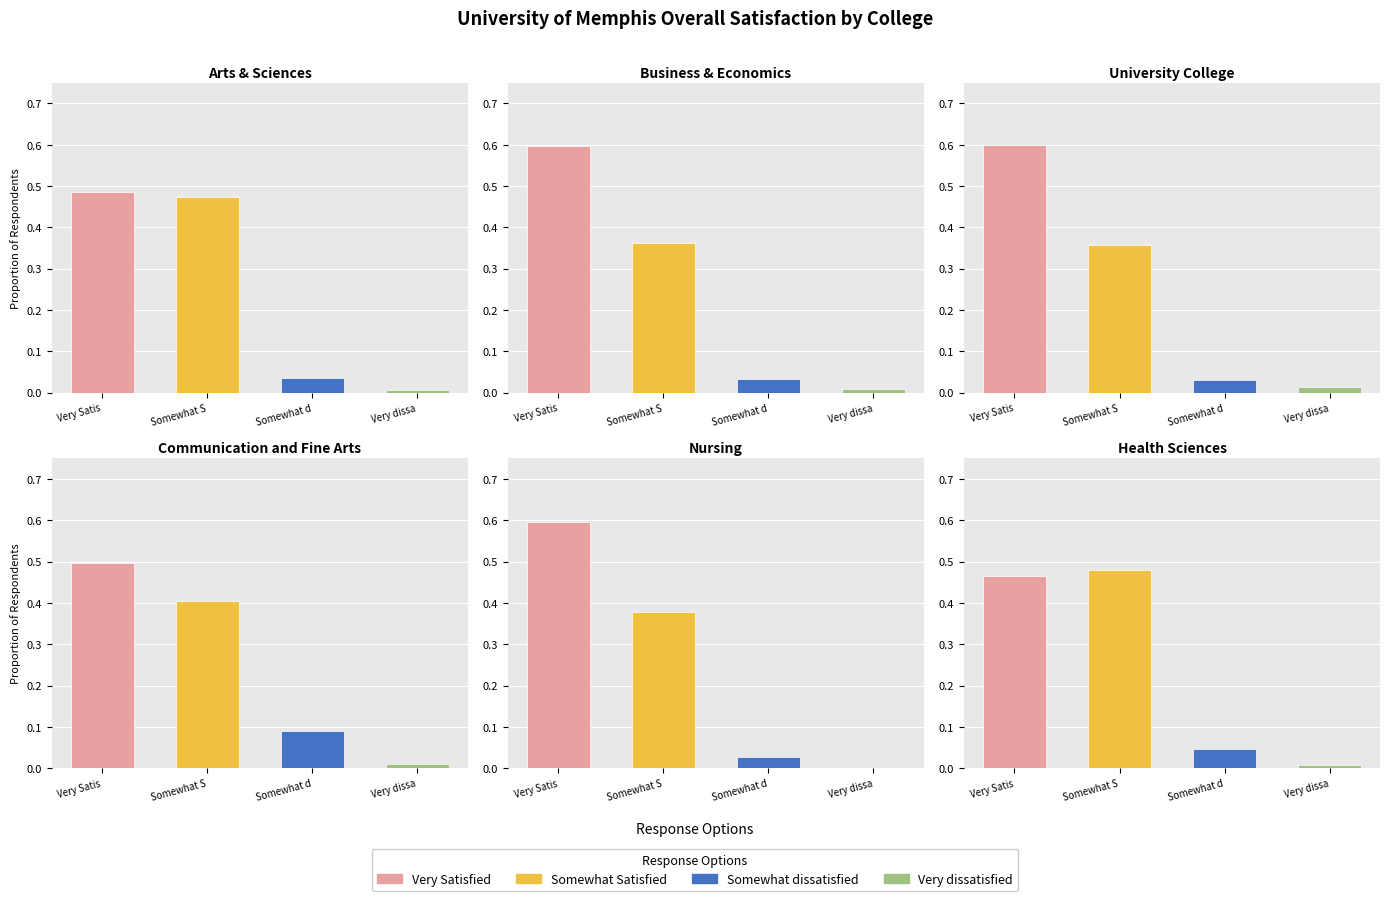

What position from the left is Very Satisfied?

1